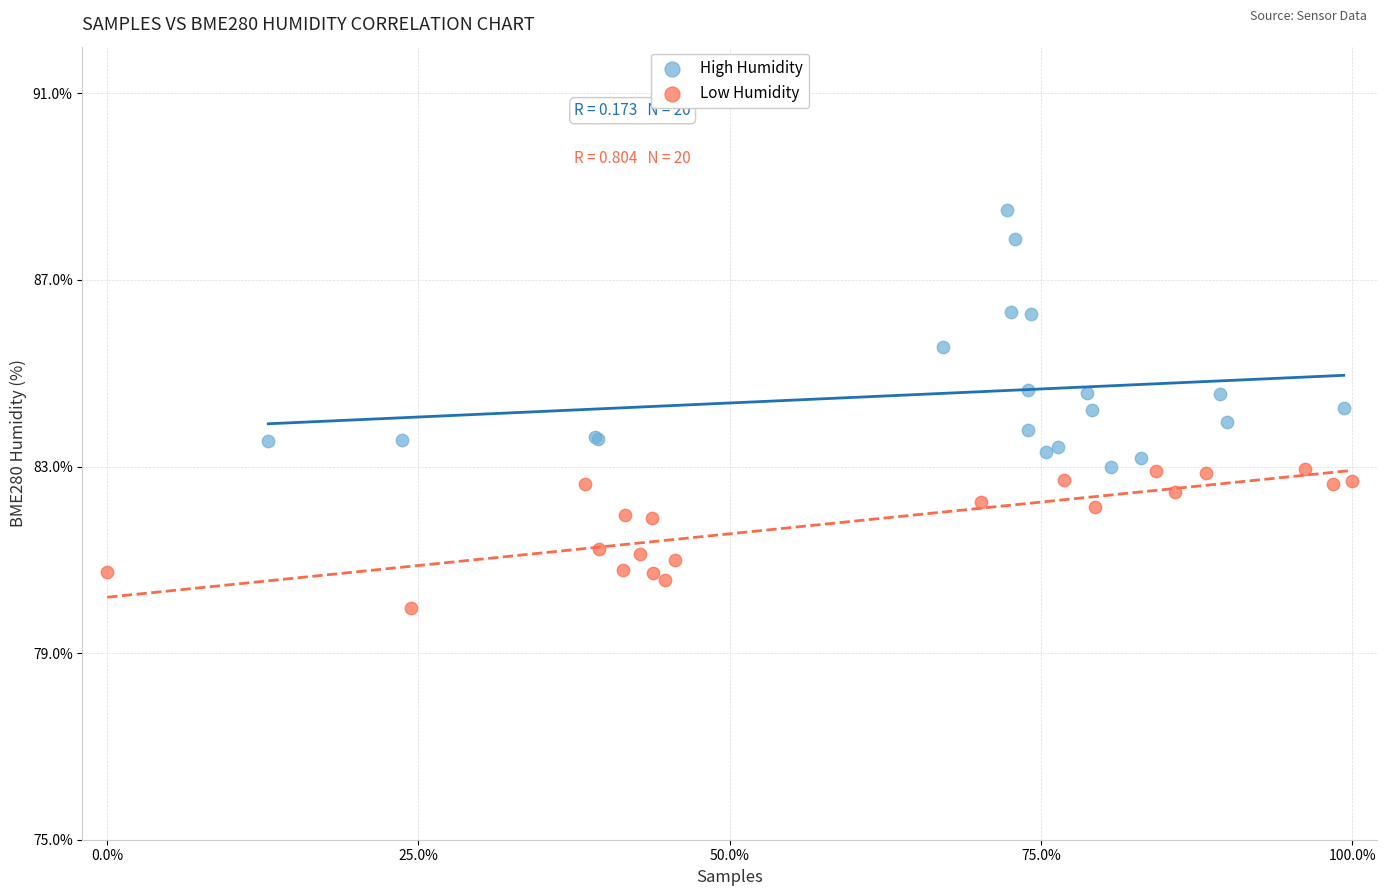

Which series contains the lowest Y value?

Low Humidity